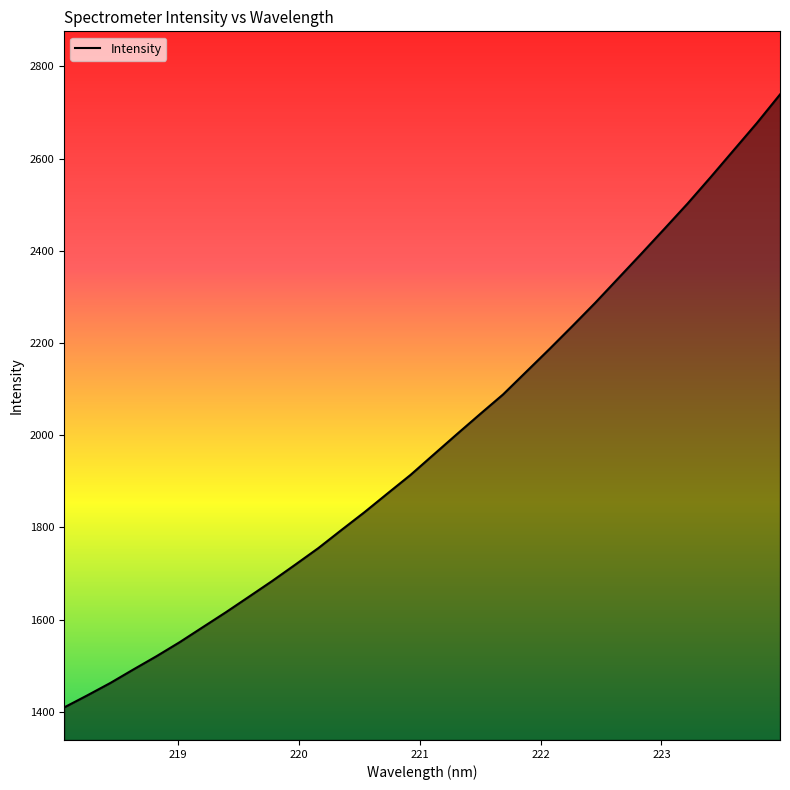

What is the minimum value shown in the chart?

1409.3